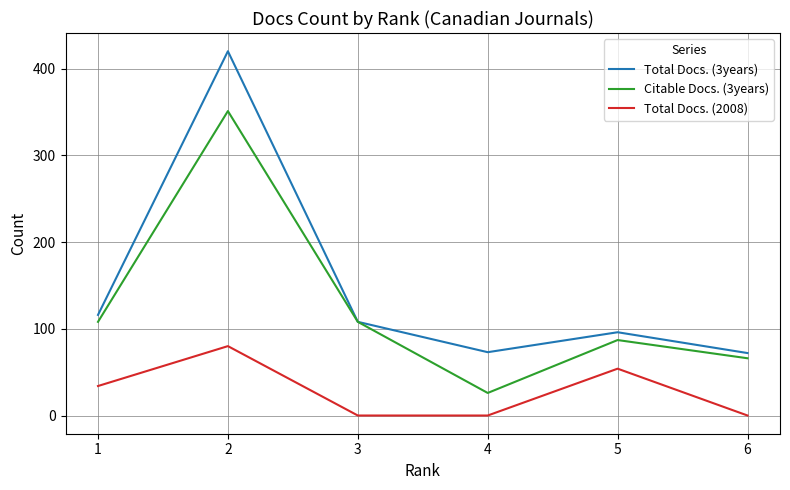

What is the difference between the second highest and second lowest values in the Citable Docs. (3years) series?

42